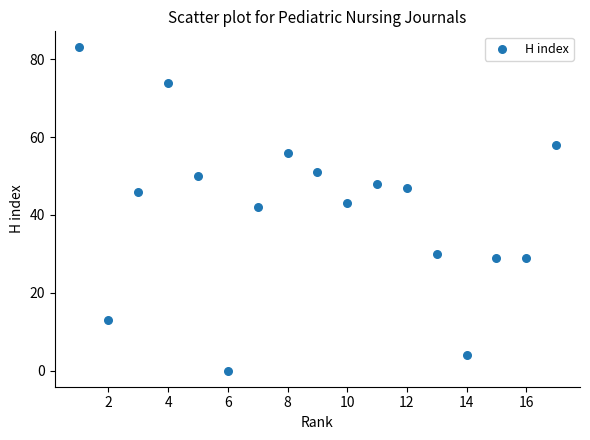

What is the range of Y values (max minus min)?

83